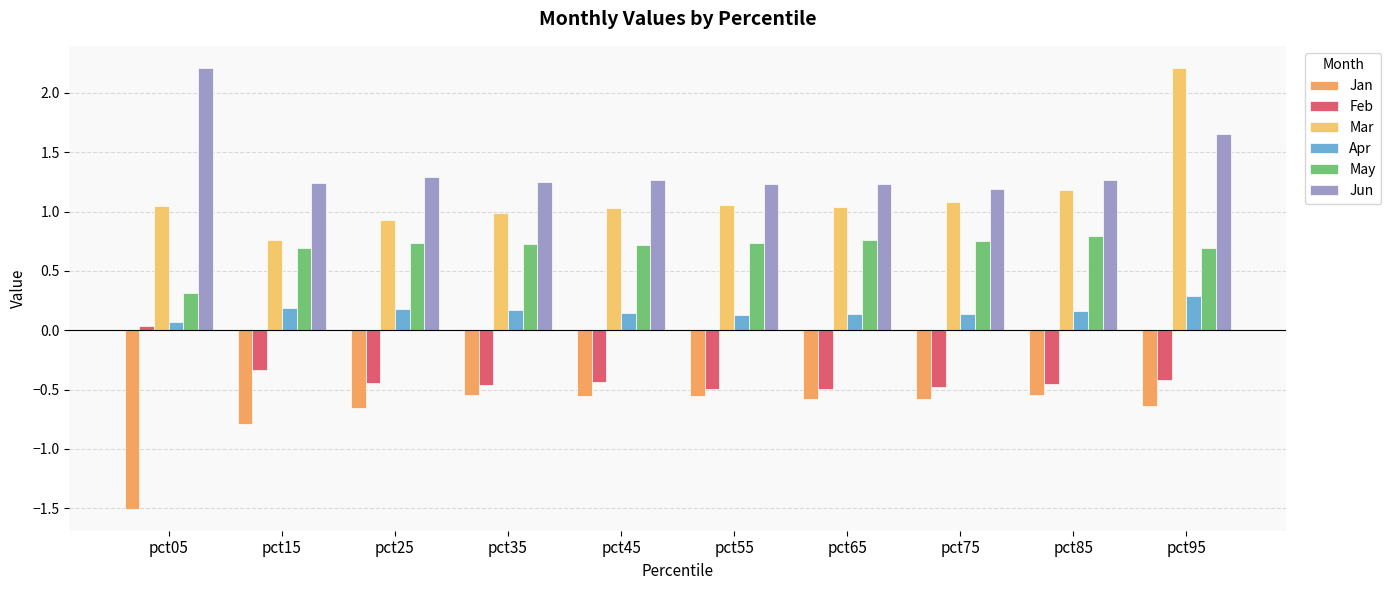

At pct65, list the series in order from largest to smallest.

Jun, Mar, May, Apr, Feb, Jan